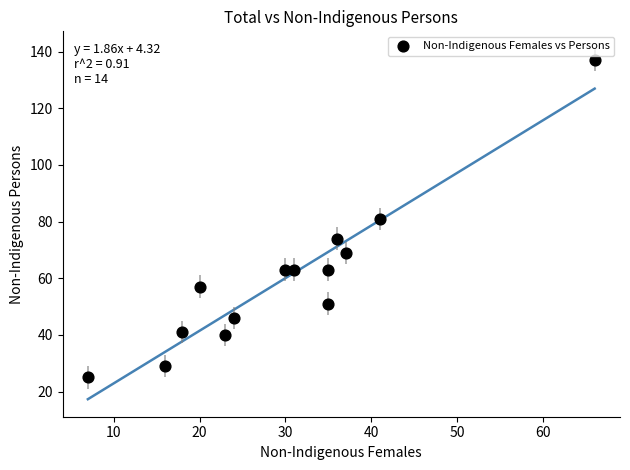

What is the range of X values (max minus min)?

59